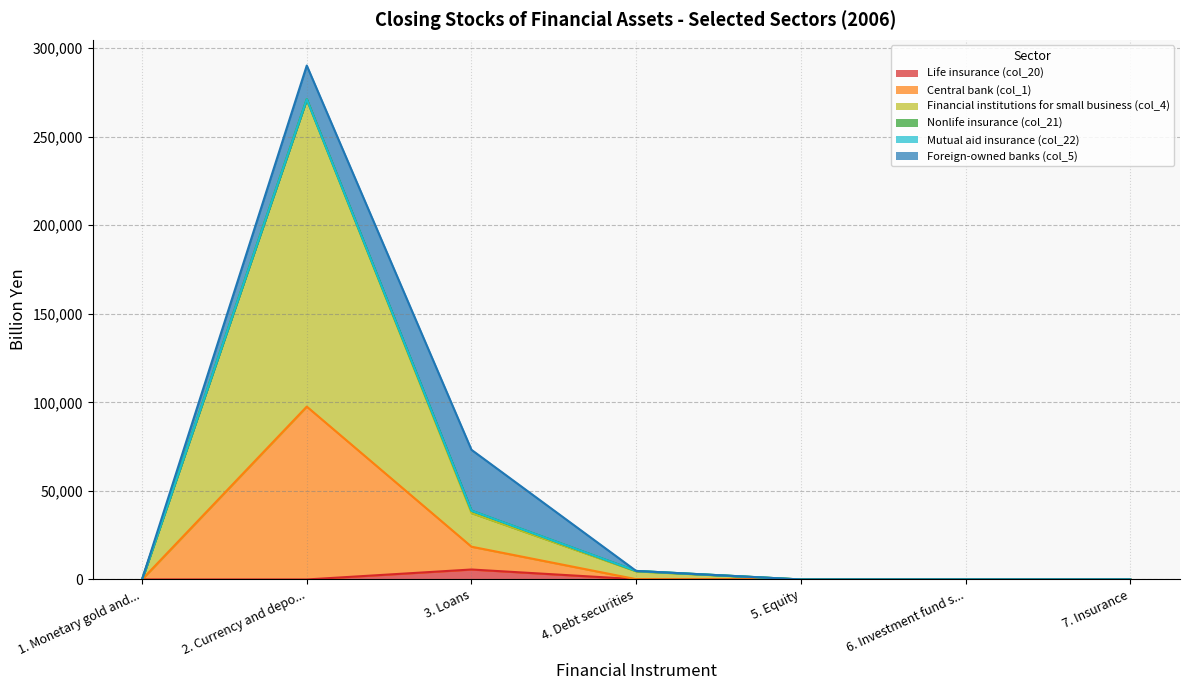

At which category is the sum across all series the highest?

2. Currency and depo...